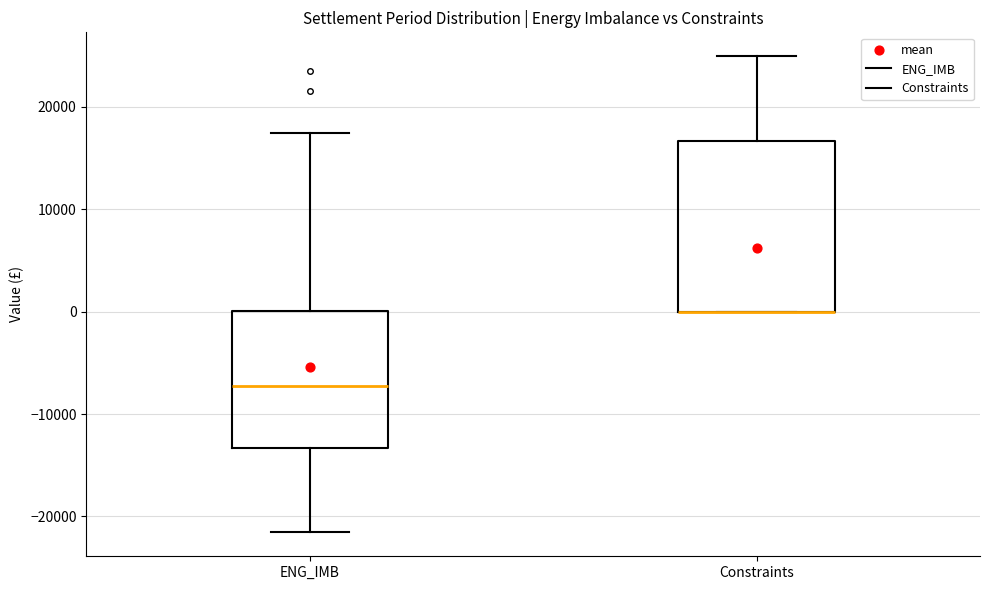

Reading left to right, transcribe this box plot: for each box, give where its median line is, the range the box spans, and where its two whiskers end, as read against the y-axis. The values are not printed on the chart, so give them approximately, as read against the axis.

ENG_IMB: median -7000, box -13000 to 0, whiskers -22000 to 17000
Constraints: median 0 (drawn on the box's lower edge), box 0 to 17000, whiskers 0 to 25000